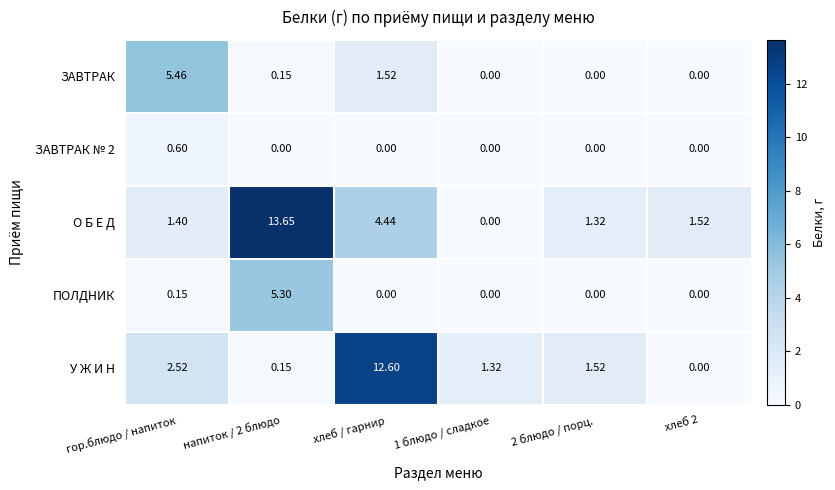

At which label does У Ж И Н reach its peak?

хлеб / гарнир